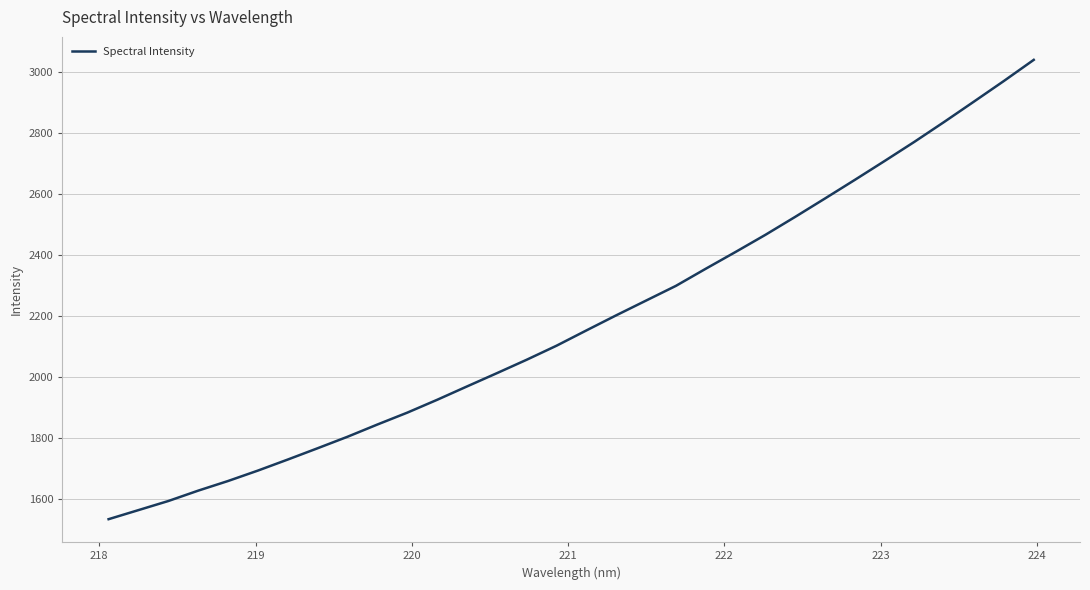

How many values exceed 2153?

16